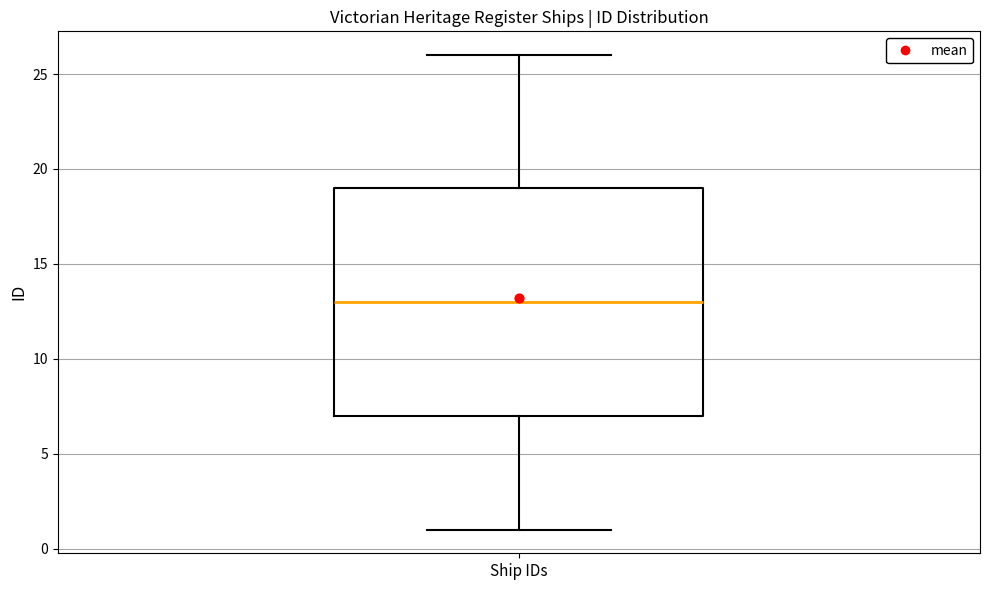

Read this box plot against the y-axis: the position of the median line, the range covered by the box, and the ends of both whiskers. The values are not printed on the chart, so give them approximately, as read against the axis.

median 13, box 7 to 19, whiskers 1 to 26